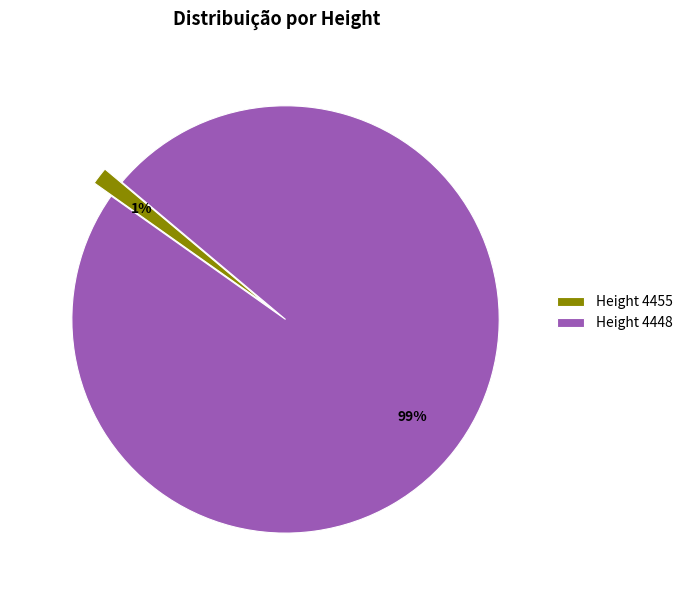

Rank the categories by value from lowest to highest.

Height 4455, Height 4448